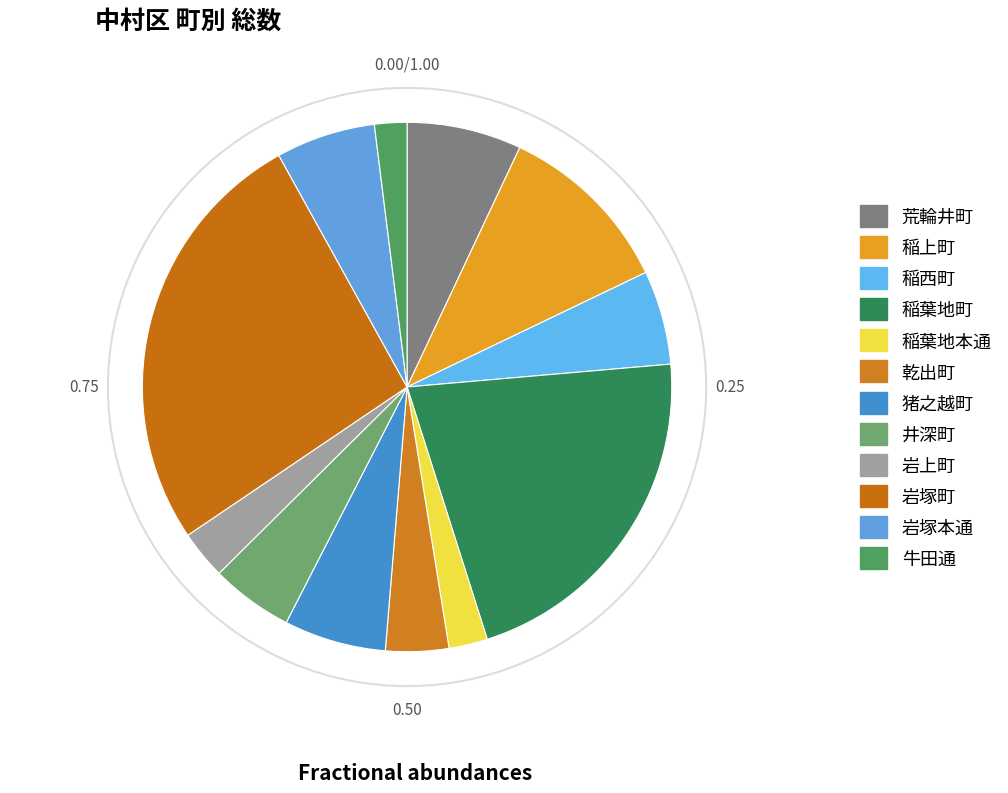

Approximately how many times larger is the value at 井深町 compared to 乾出町?

1.3